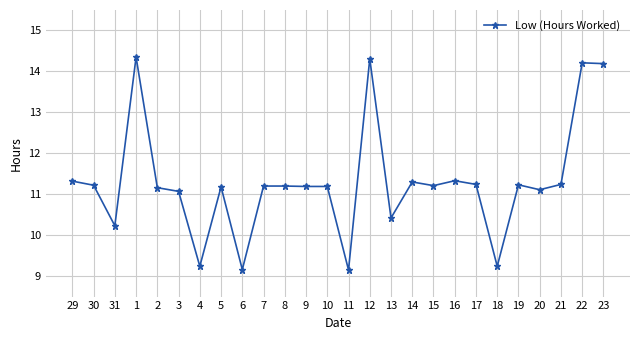

What is the smallest value displayed?

9.2